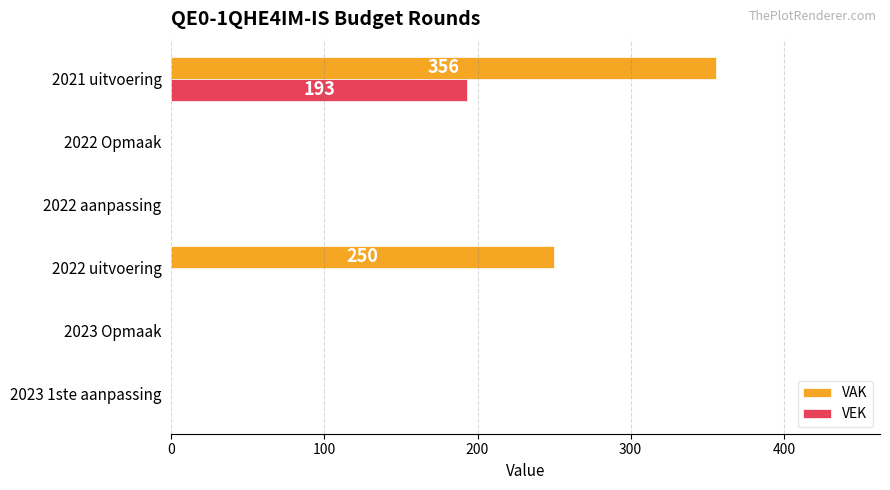

At which category does the chart reach its peak across all series?

2021 uitvoering